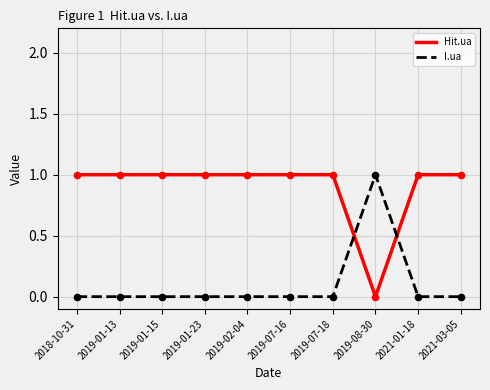

Is the value of Hit.ua at 2021-03-05 greater than the value of I.ua at 2019-01-15?

Yes